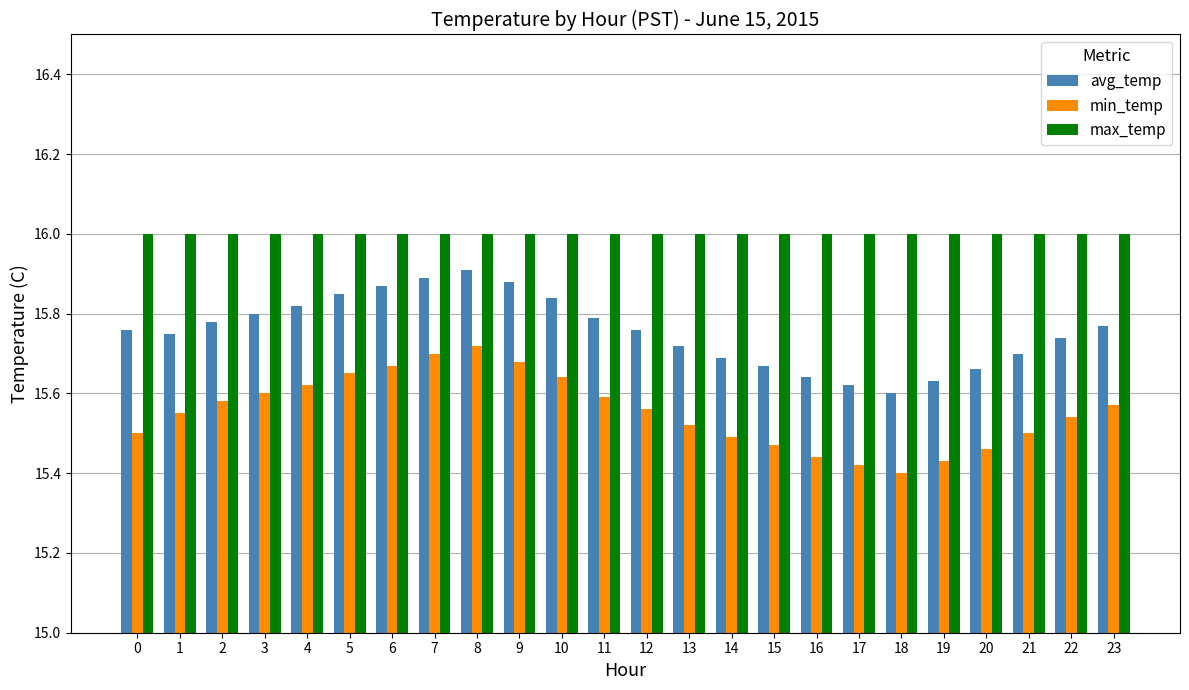

Count the avg_temp values in the range 15 to 16.

24